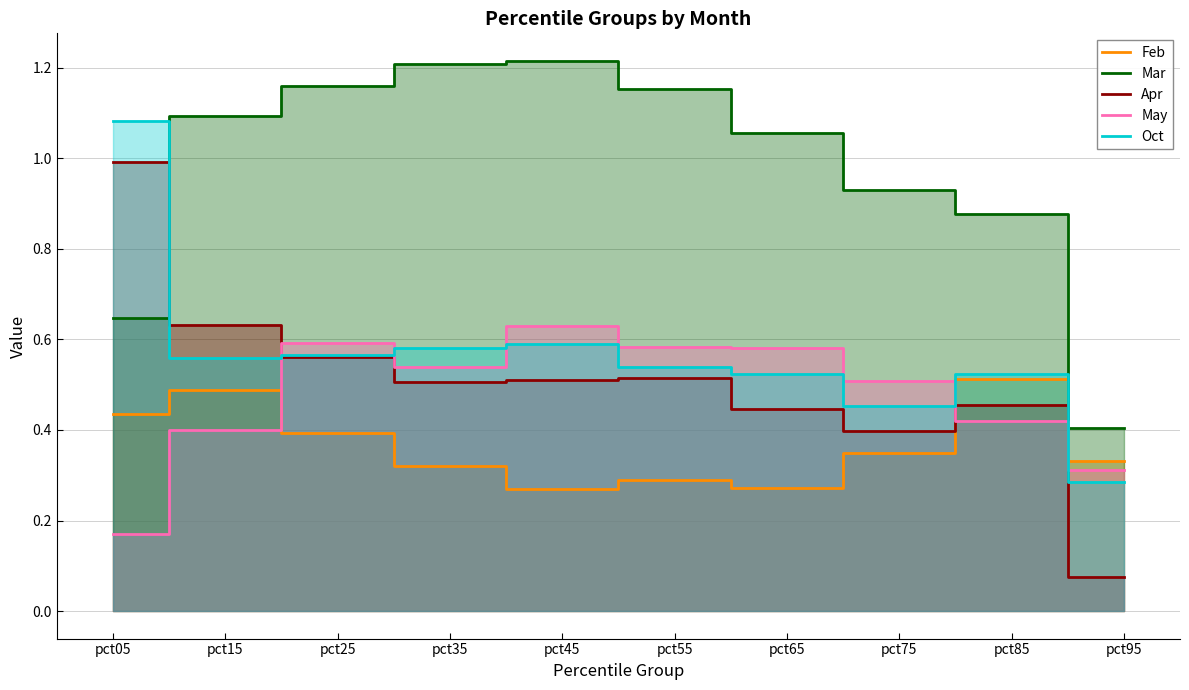

At pct65, list the series in order from largest to smallest.

Mar, May, Oct, Apr, Feb